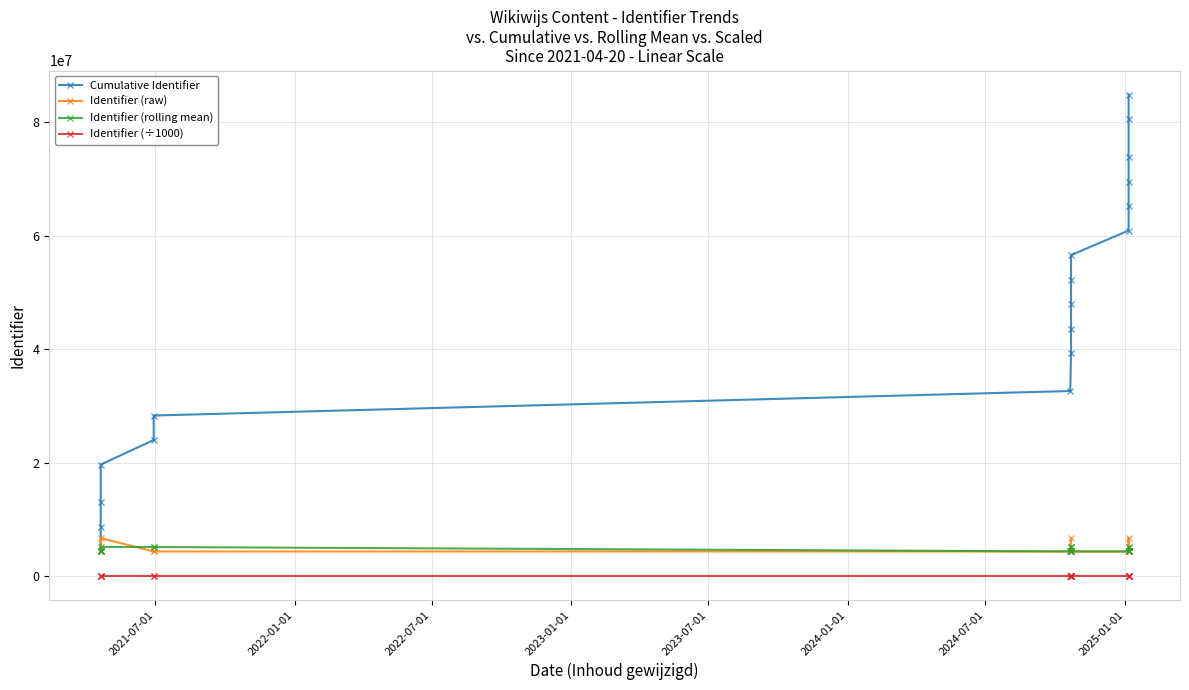

Reading right to left, list all the values displayed in this chart.

Cumulative Identifier: 84870432.0	80549563.0	73863841.0	69542979.0	65222118.0	60901258.0	56580400.0	52259532.0	47938666.0	43617801.0	39296937.0	32611228.0	28290357.0	23969494.0	19648346.0	12962620.0	8641726.0	4320859.0
Identifier (raw): 4320869.0	6685722.0	4320862.0	4320861.0	4320860.0	4320858.0	4320868.0	4320866.0	4320865.0	4320864.0	6685709.0	4320871.0	4320863.0	4321148.0	6685726.0	4320894.0	4320867.0	4320859.0
Identifier (rolling mean): 5109151.0	5109148.3	4320861.0	4320859.7	4320862.0	4320864.0	4320866.3	4320865.0	5109146.0	5109148.0	5109147.7	4320960.7	5109245.7	5109256.0	5109162.3	4320873.3	4320863.0	4320859.0
Identifier (÷1000): 4320.9	6685.7	4320.9	4320.9	4320.9	4320.9	4320.9	4320.9	4320.9	4320.9	6685.7	4320.9	4320.9	4321.1	6685.7	4320.9	4320.9	4320.9